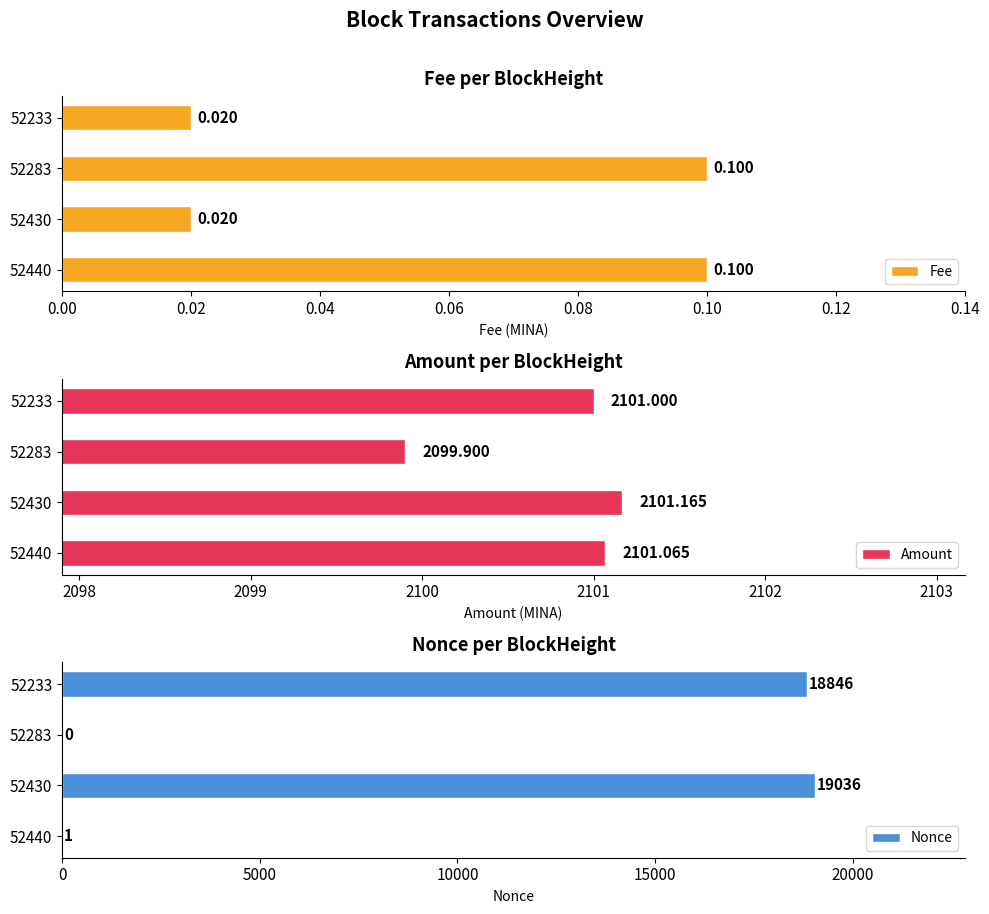

Which series has the largest total across all categories?

Nonce